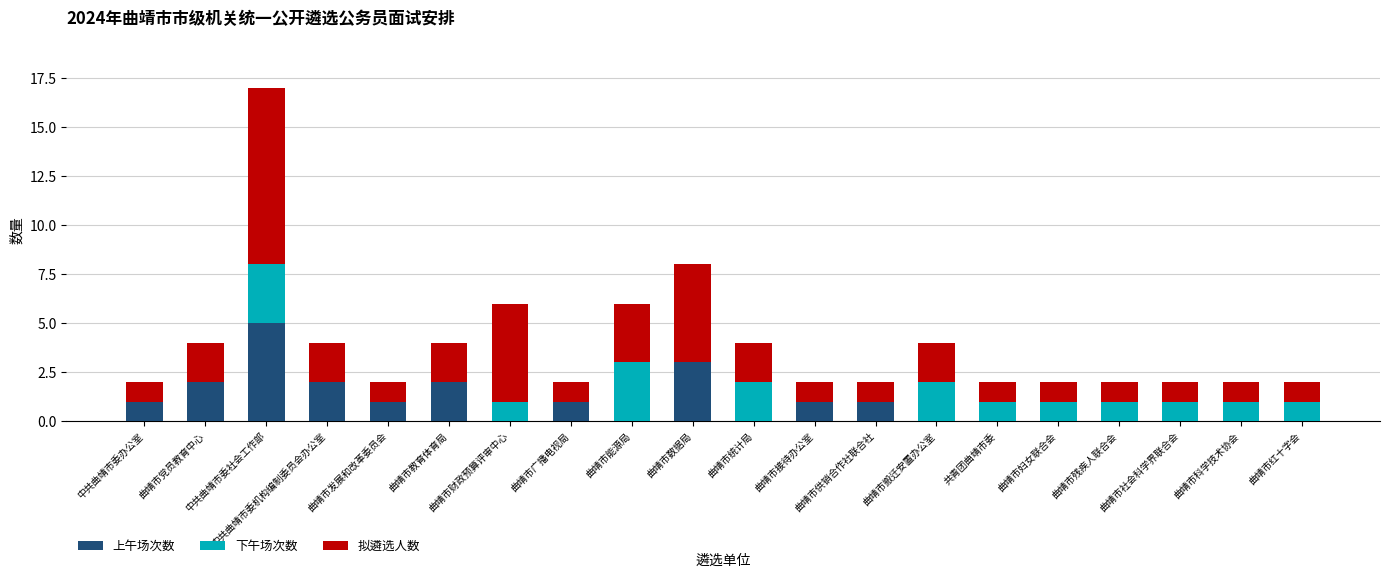

What is the maximum value for 上午场次数?

5